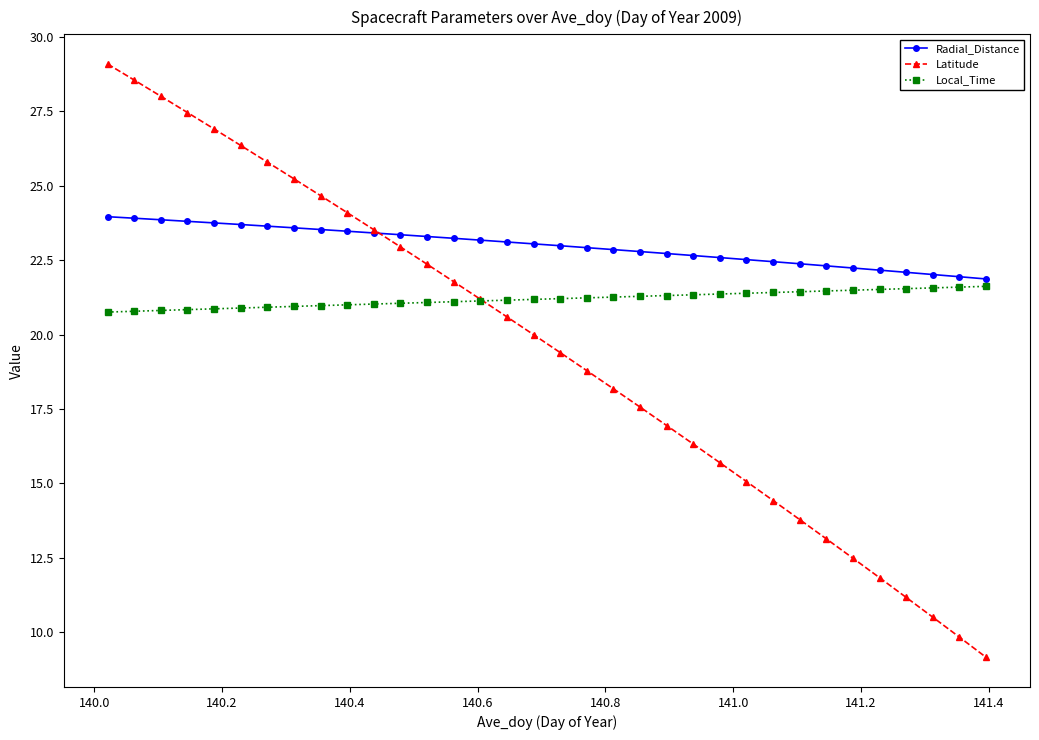

Which series has the widest spread of values?

Latitude